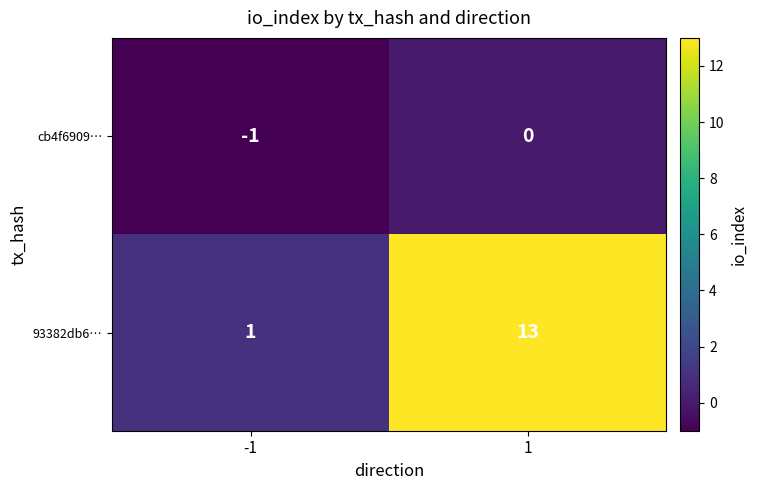

Read the 93382db6… value at 1.

13